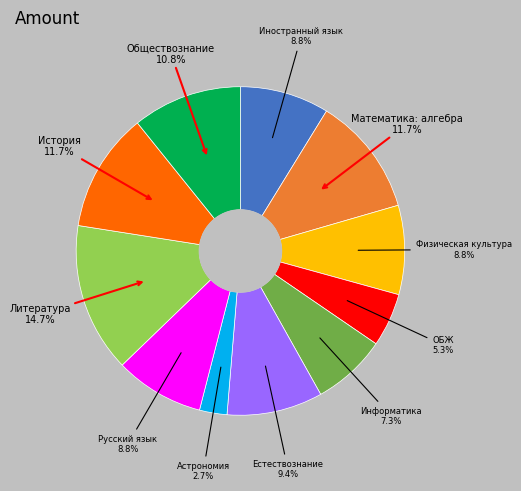

Is there any slice that represents more than half of the pie?

No